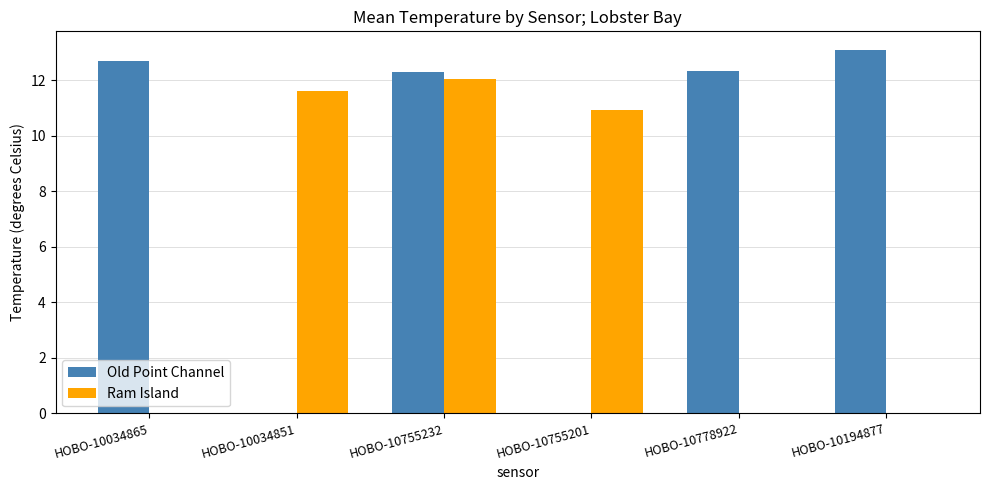

Which series has the largest total across all categories?

Old Point Channel